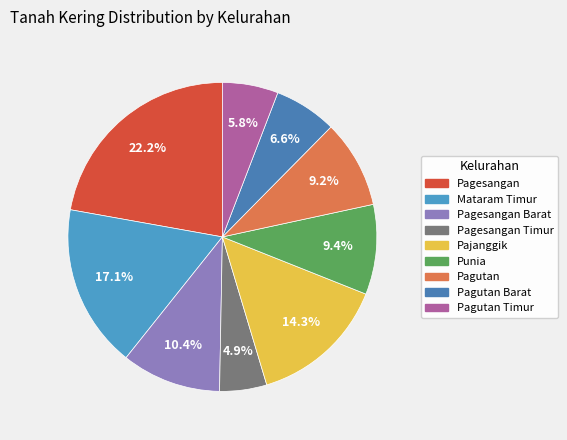

How many segments does this pie chart have?

9